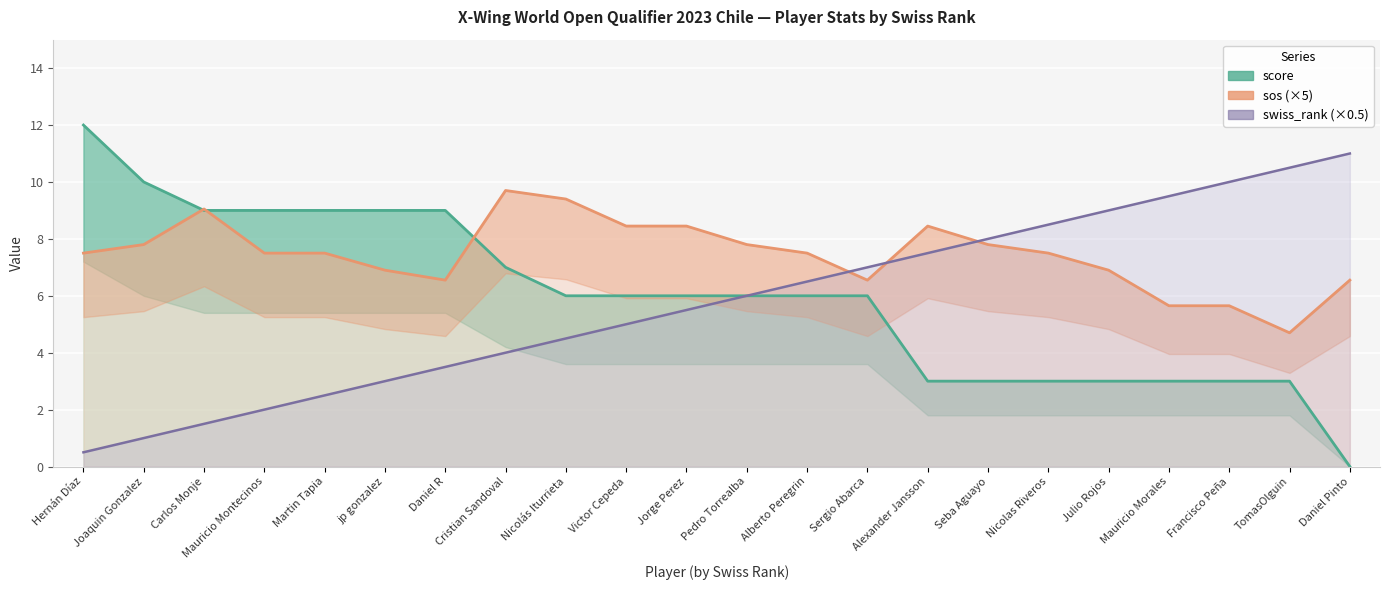

Reading left to right, transcribe all the data shown in this chart.

score: Hernán Díaz=12.0	Joaquin Gonzalez=10.0	Carlos Monje=9.0	Mauricio Montecinos=9.0	Martin Tapia=9.0	jp gonzalez=9.0	Daniel R=9.0	Cristian Sandoval=7.0	Nicolás Iturrieta=6.0	Victor Cepeda=6.0	Jorge Perez=6.0	Pedro Torrealba=6.0	Alberto Peregrin=6.0	Sergio Abarca=6.0	Alexander Jansson=3.0	Seba Aguayo=3.0	Nicolas Riveros=3.0	Julio Rojos=3.0	Mauricio Morales=3.0	Francisco Peña=3.0	TomasOlguin=3.0	Daniel Pinto=0.0
sos (×5): Hernán Díaz=7.5	Joaquin Gonzalez=7.8	Carlos Monje=9.1	Mauricio Montecinos=7.5	Martin Tapia=7.5	jp gonzalez=6.9	Daniel R=6.6	Cristian Sandoval=9.7	Nicolás Iturrieta=9.4	Victor Cepeda=8.4	Jorge Perez=8.4	Pedro Torrealba=7.8	Alberto Peregrin=7.5	Sergio Abarca=6.6	Alexander Jansson=8.4	Seba Aguayo=7.8	Nicolas Riveros=7.5	Julio Rojos=6.9	Mauricio Morales=5.6	Francisco Peña=5.6	TomasOlguin=4.7	Daniel Pinto=6.6
swiss_rank (×0.5): Hernán Díaz=0.5	Joaquin Gonzalez=1.0	Carlos Monje=1.5	Mauricio Montecinos=2.0	Martin Tapia=2.5	jp gonzalez=3.0	Daniel R=3.5	Cristian Sandoval=4.0	Nicolás Iturrieta=4.5	Victor Cepeda=5.0	Jorge Perez=5.5	Pedro Torrealba=6.0	Alberto Peregrin=6.5	Sergio Abarca=7.0	Alexander Jansson=7.5	Seba Aguayo=8.0	Nicolas Riveros=8.5	Julio Rojos=9.0	Mauricio Morales=9.5	Francisco Peña=10.0	TomasOlguin=10.5	Daniel Pinto=11.0